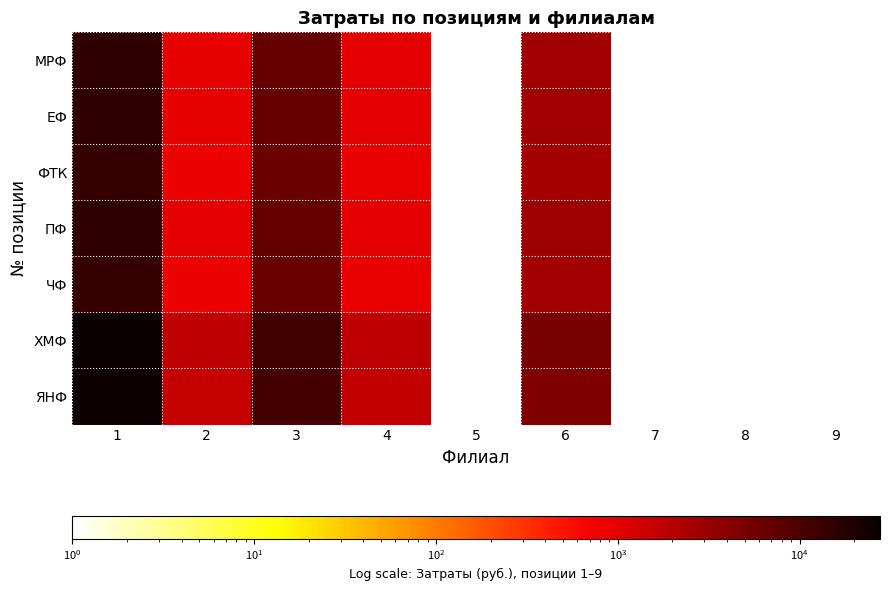

At which category is the sum across all series the highest?

1